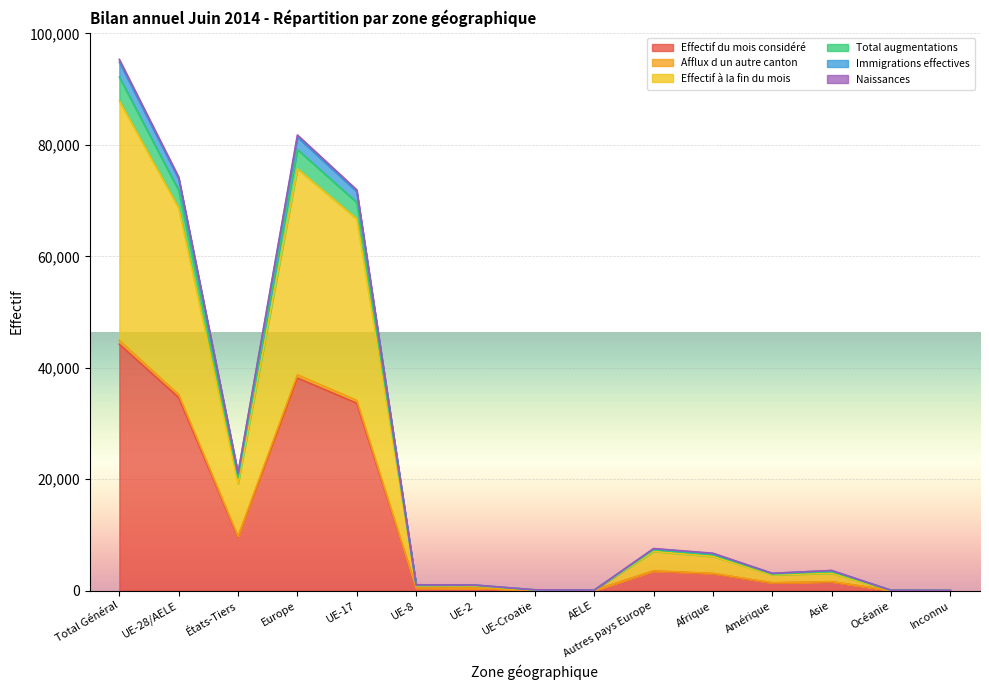

Which category has the highest value in the Effectif du mois considéré series?

Total Général